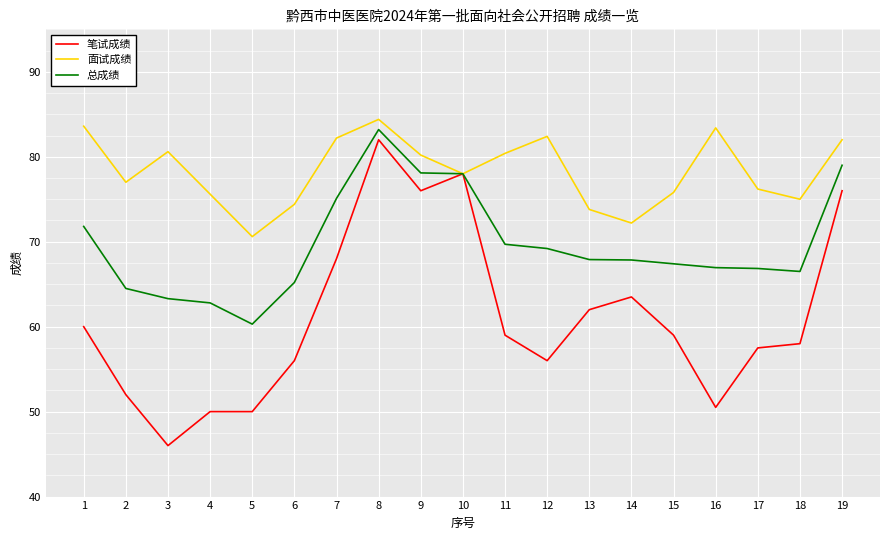

What is the difference between the highest and lowest values at 14?

8.7